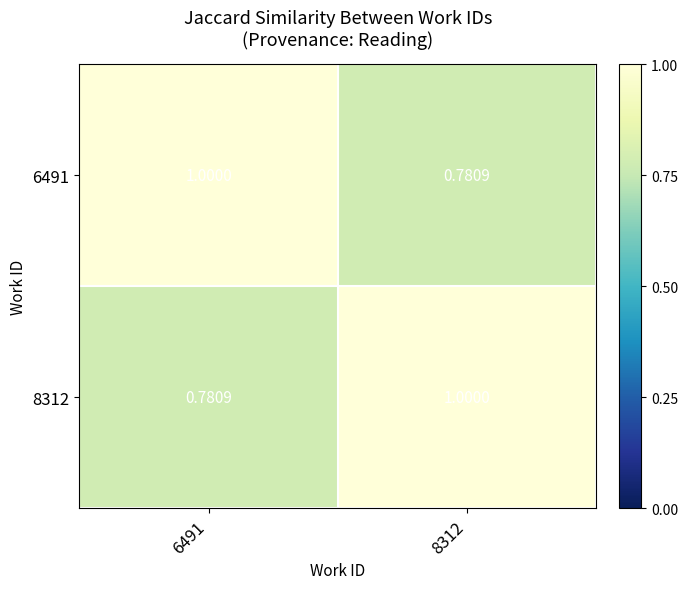

Reading right to left, extract all data points from this chart.

6491: 8312=0.8	6491=1.0
8312: 8312=1.0	6491=0.8